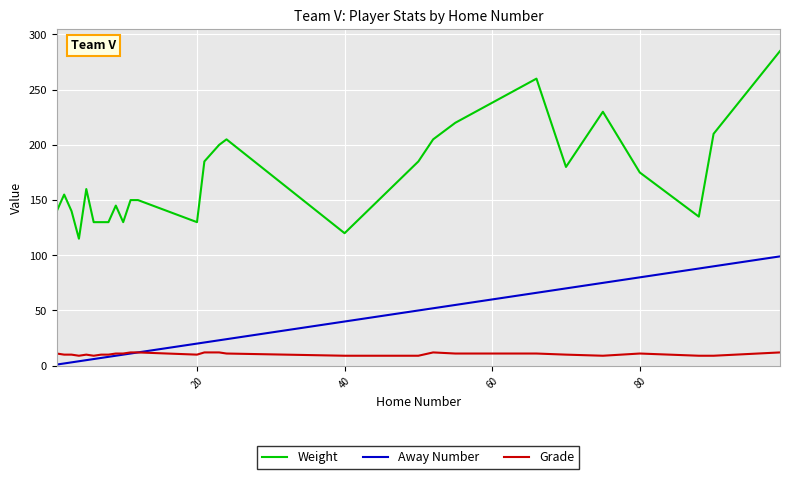

Rank the series by their maximum value, from lowest to highest.

Grade, Away Number, Weight